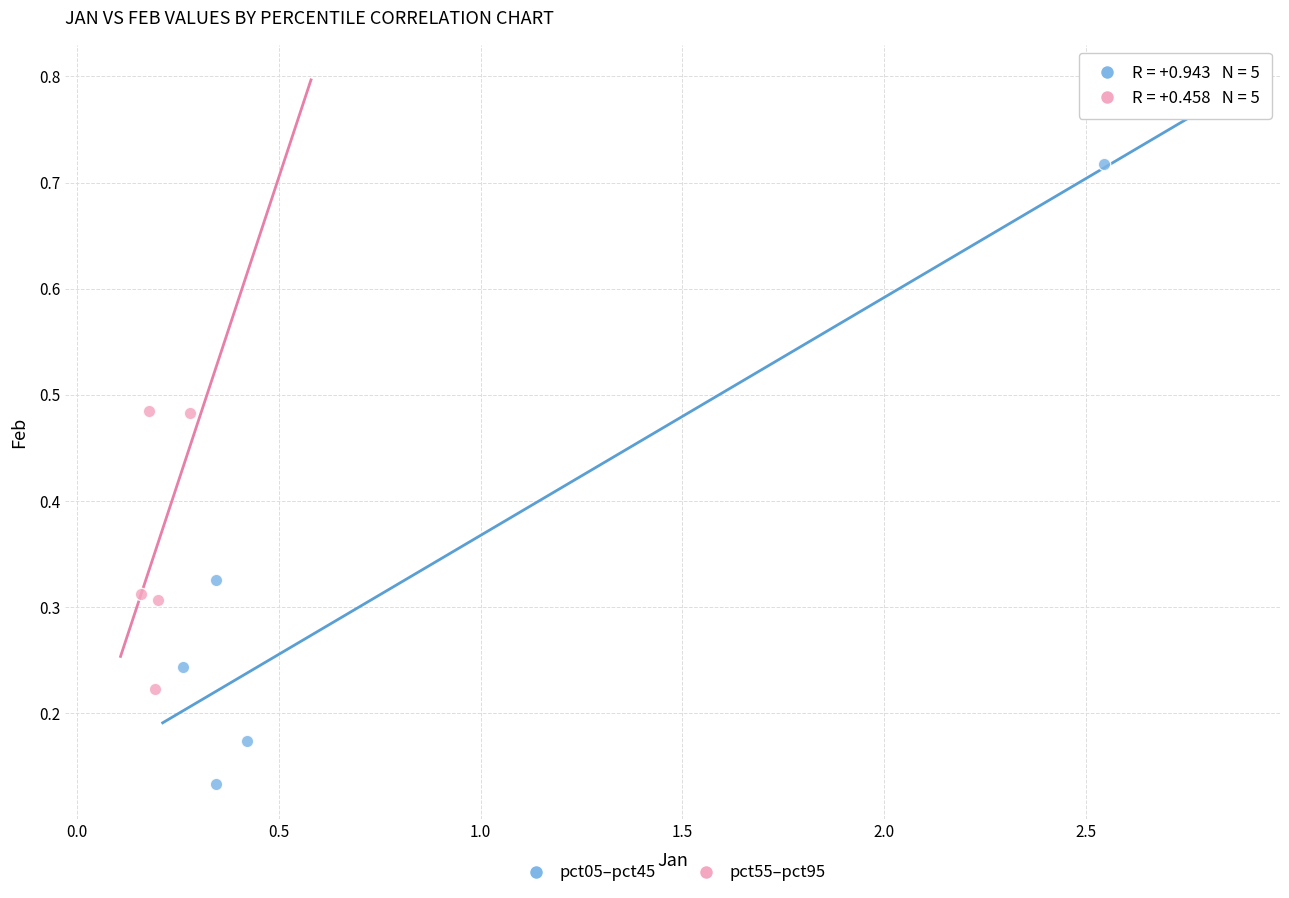

Which series contains the lowest Y value?

pct05–pct45